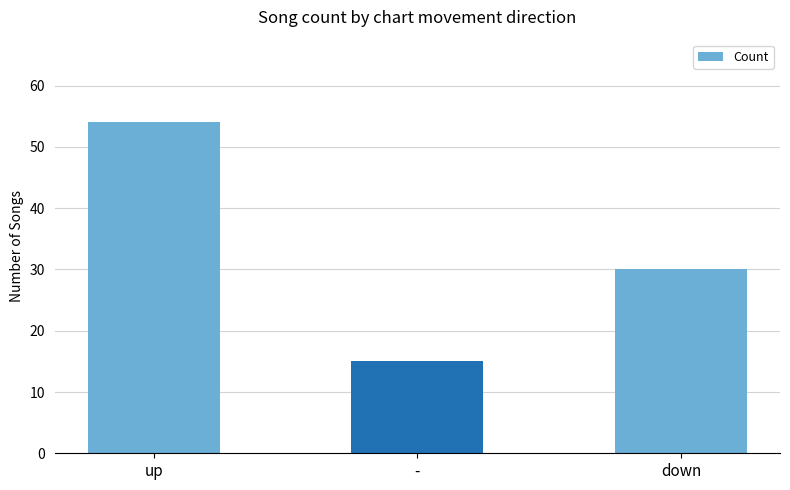

What position from the right is up?

3